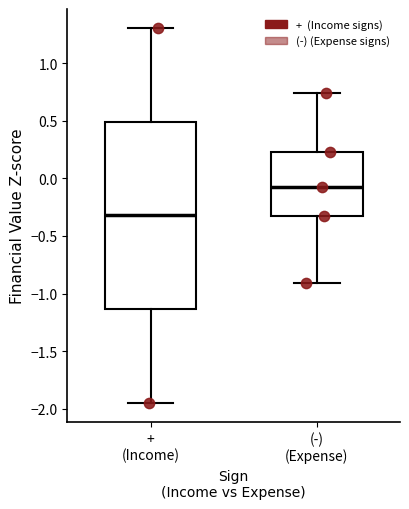

Which box is the tallest, from its lower edge to its upper edge?

+ (Income)